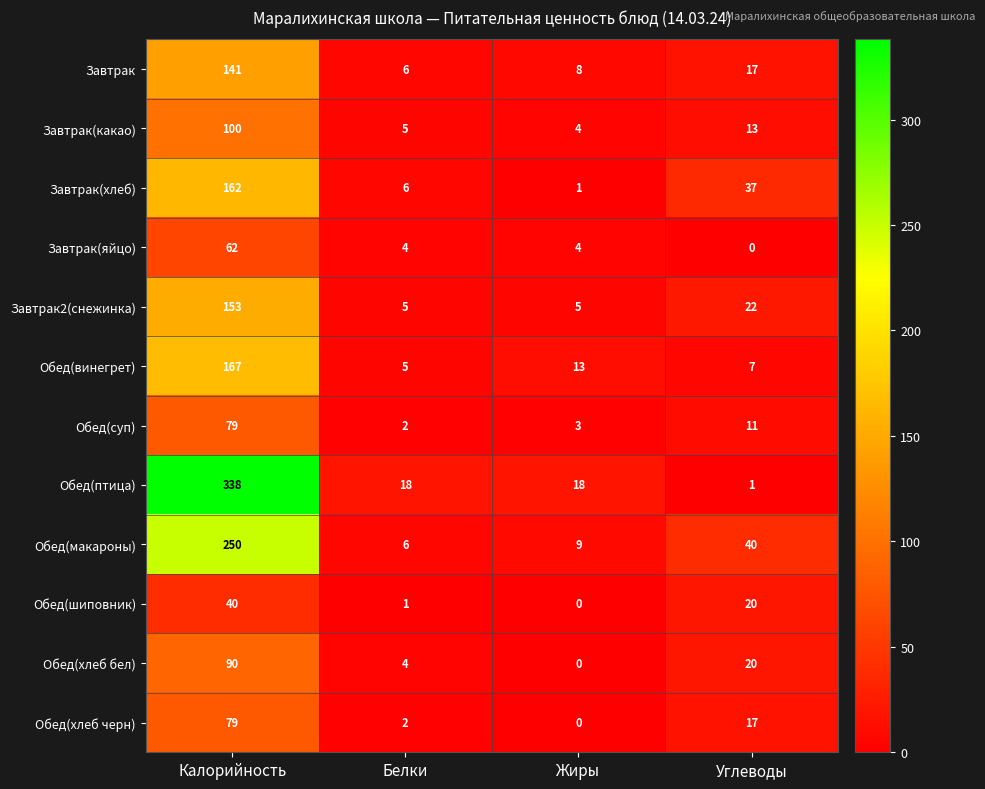

At which label does Обед(хлеб бел) first exceed 20?

Калорийность